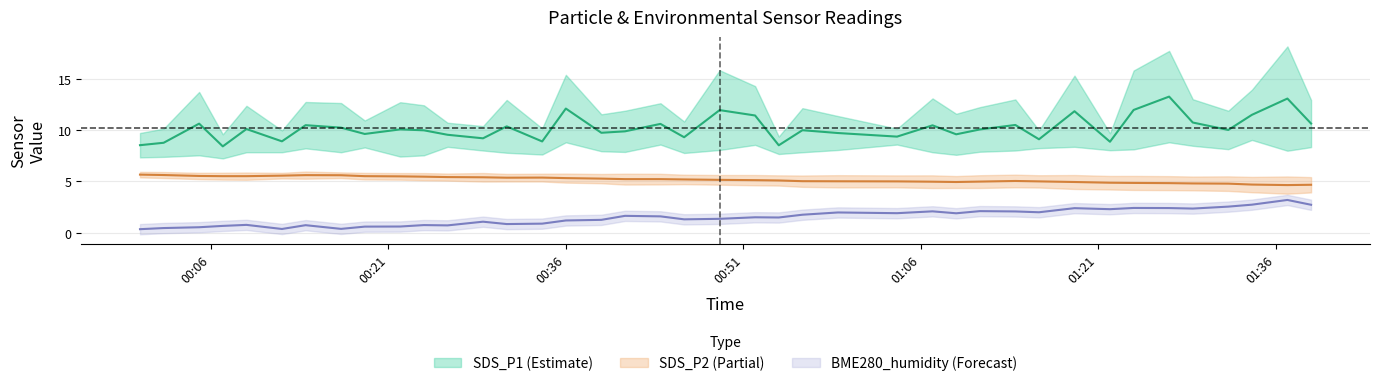

The SDS_P1 series shows 13.1 at 2022/08/27 01:37. True or false?

True